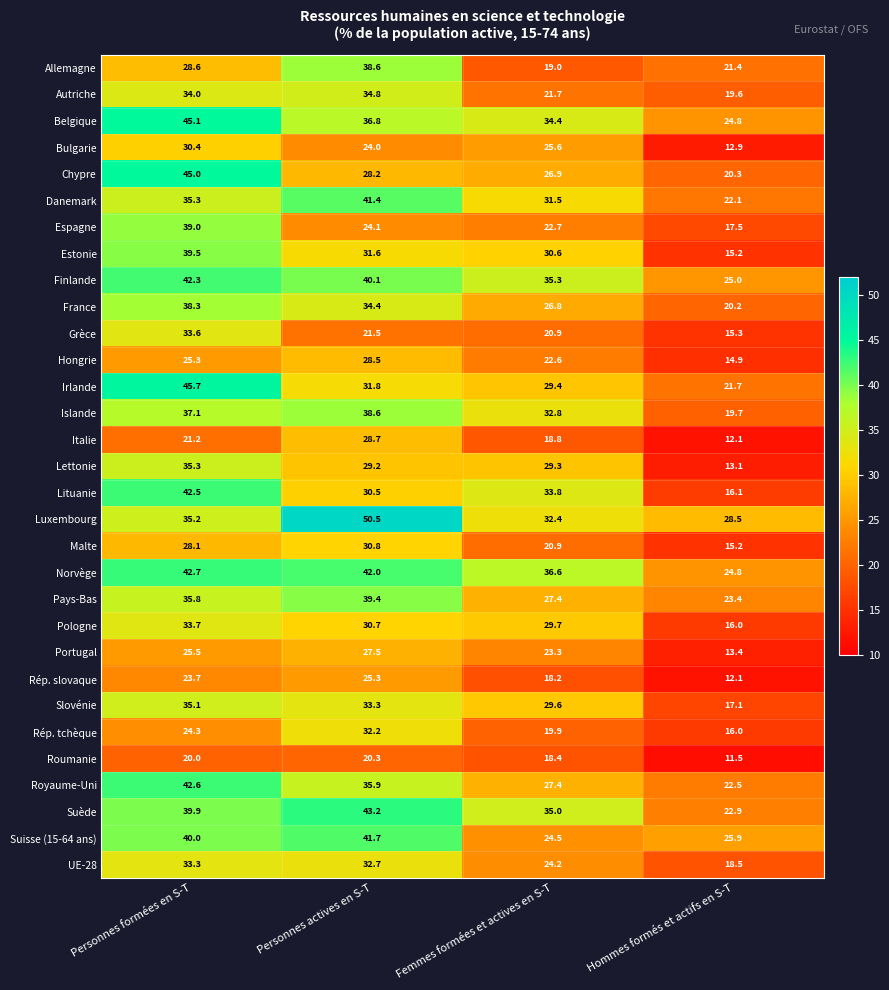

What is the total value across all series at Hommes formés et actifs en S-T?

579.7